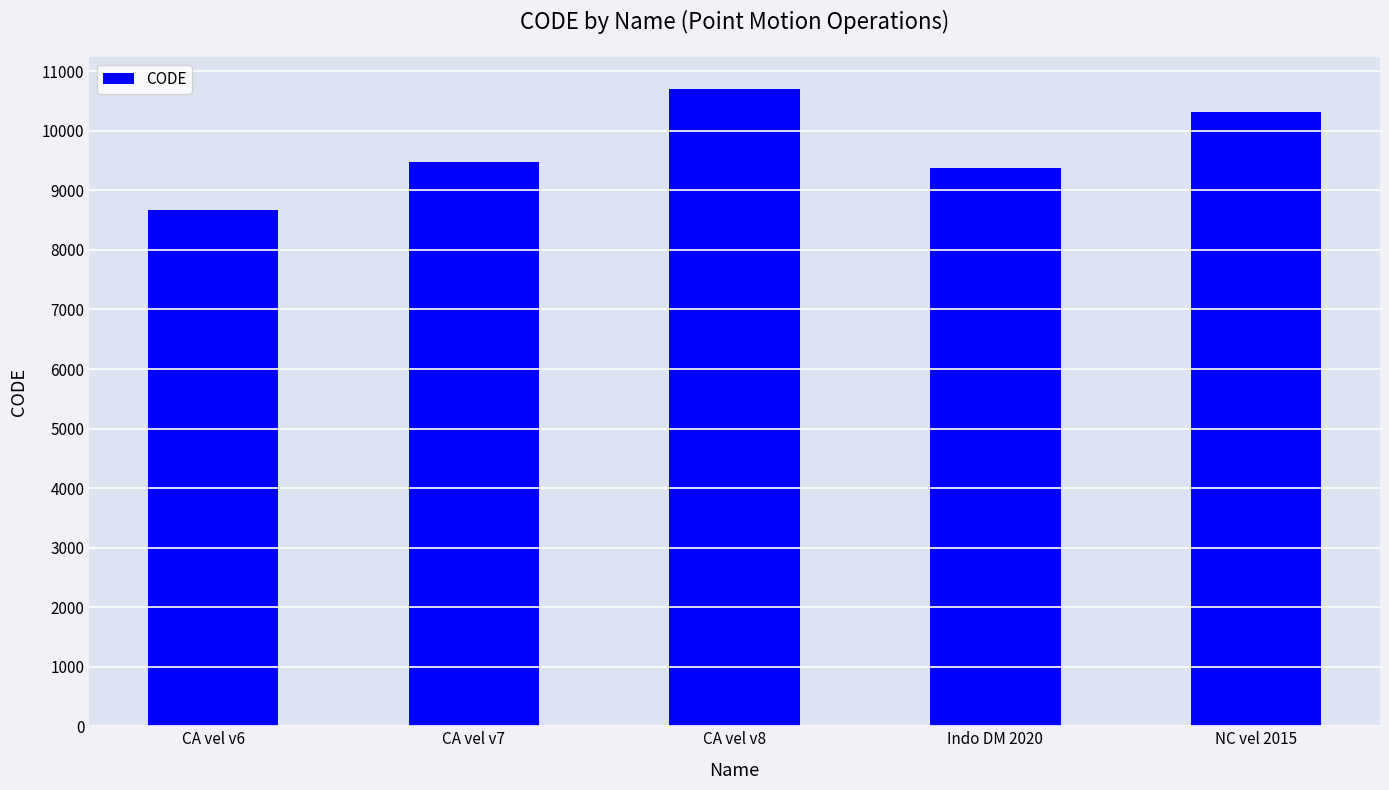

At which category does the chart reach its minimum across all series?

CA vel v6